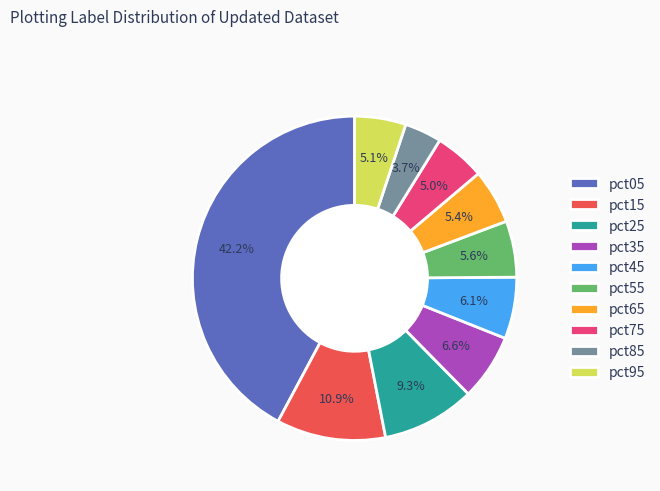

To the nearest percent, what is the average slice percentage?

10%